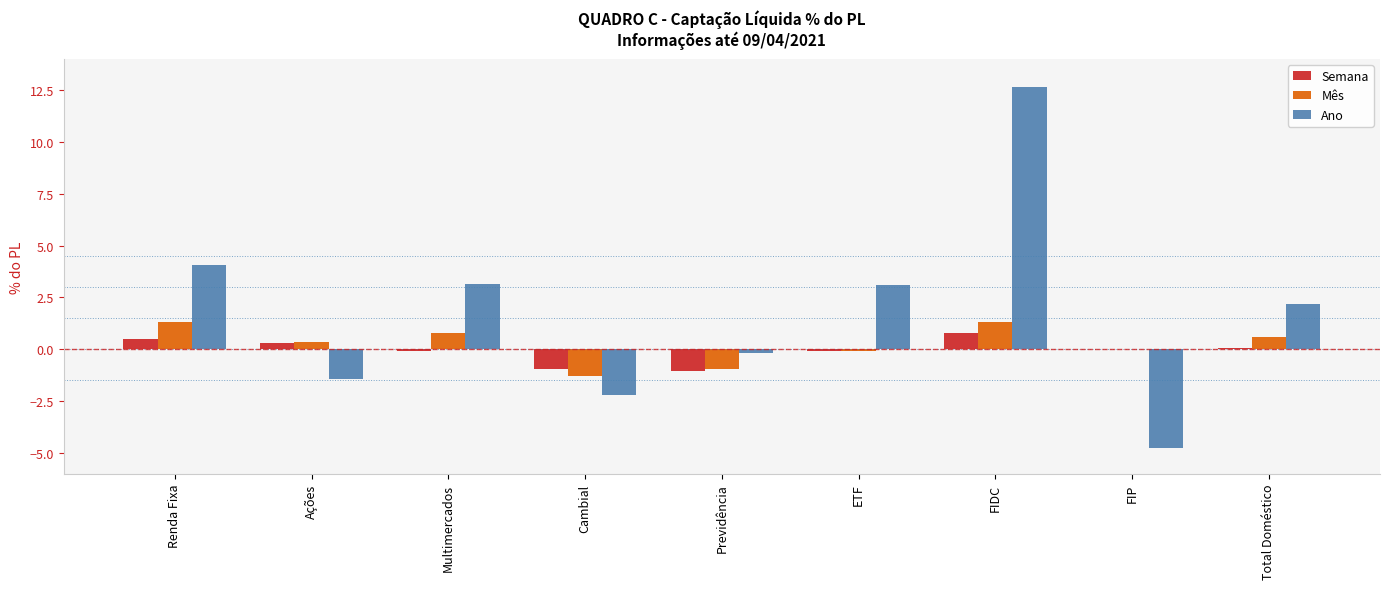

The value of Ano at Ações is -1.4. True or false?

True